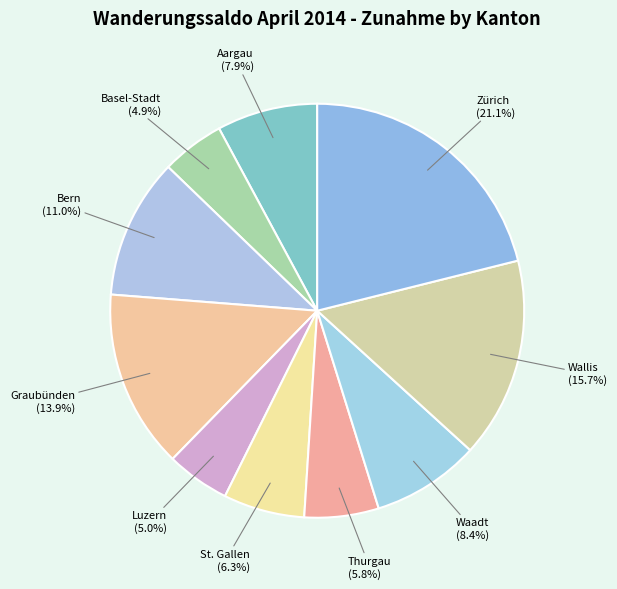

How many slices are in this pie chart?

10